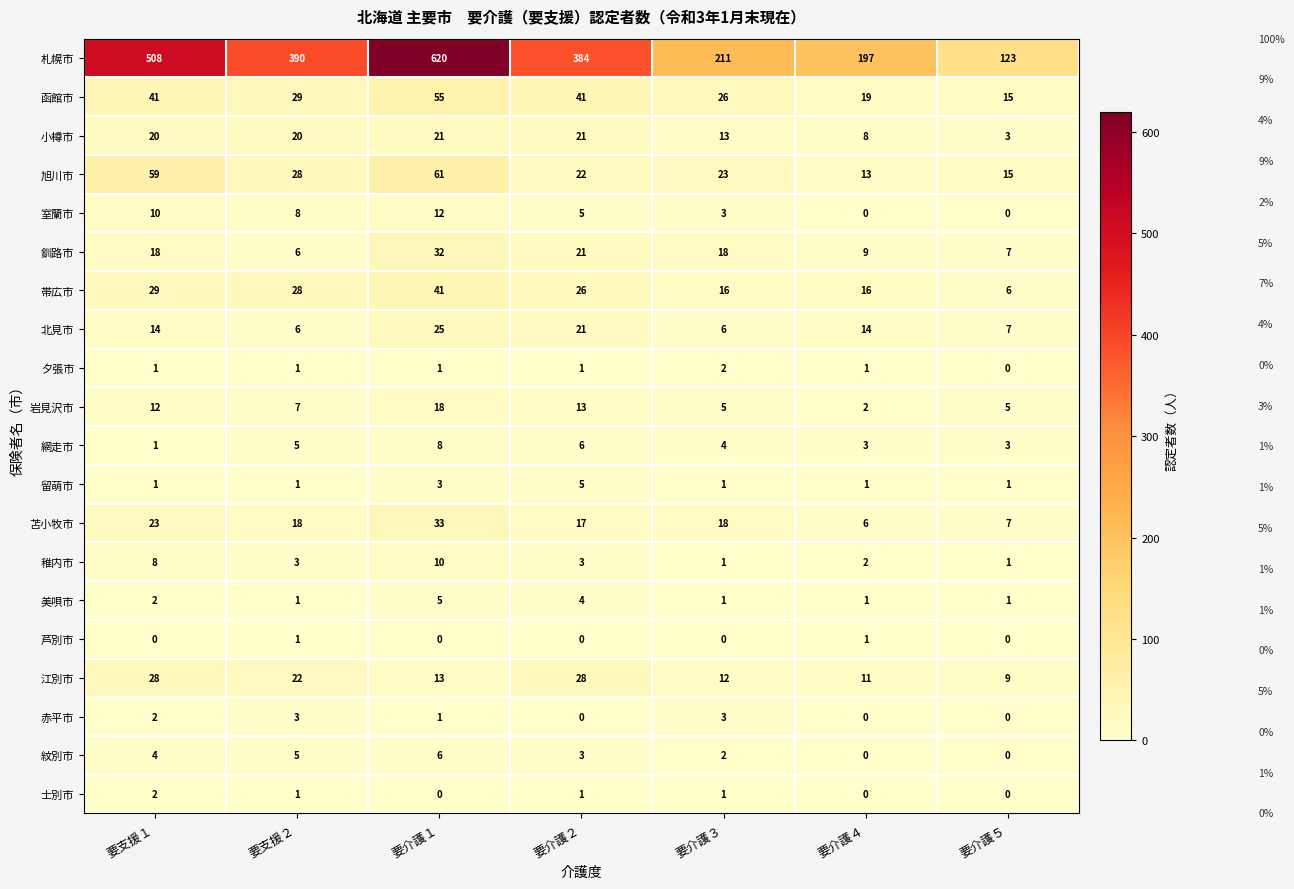

True or false: 釧路市 has a value of 32 at 要介護１.

True